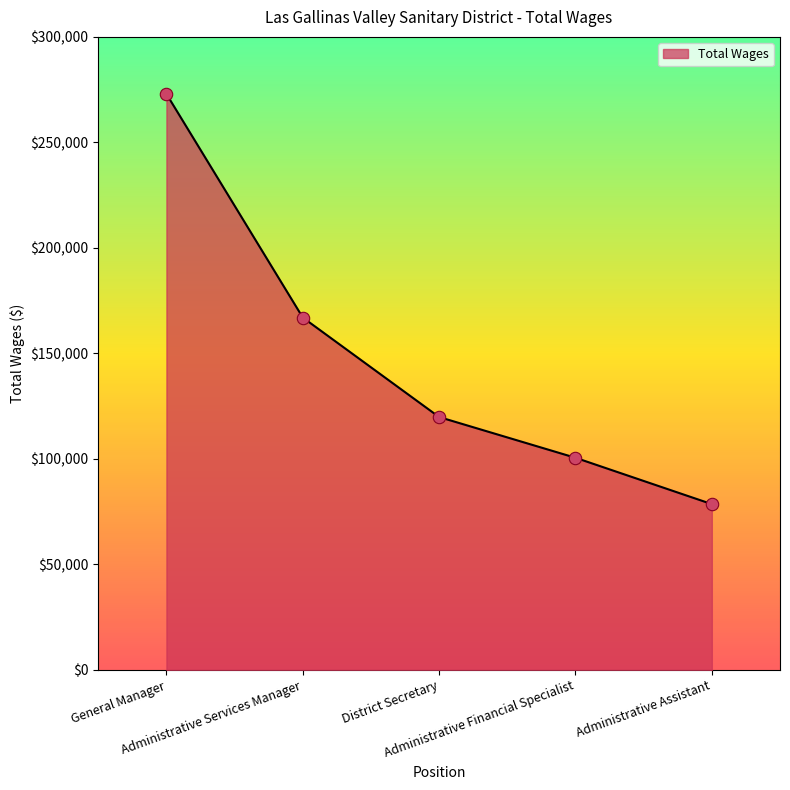

Between Administrative Assistant and Administrative Services Manager, which is larger?

Administrative Services Manager